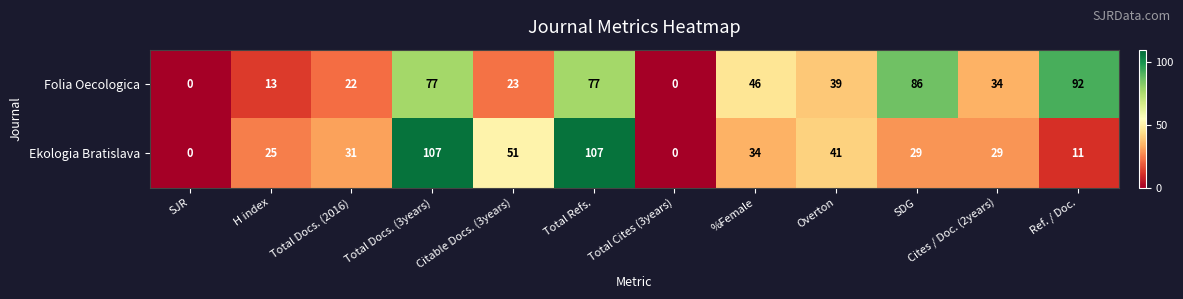

What is the average value of the Folia Oecologica series?

42